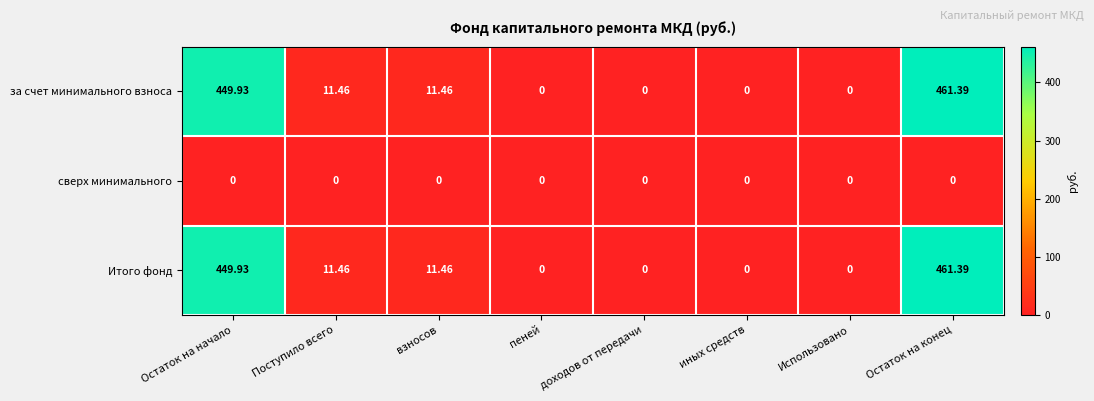

Rank the series at Поступило всего from lowest to highest value.

сверх минимального, за счет минимального взноса, Итого фонд